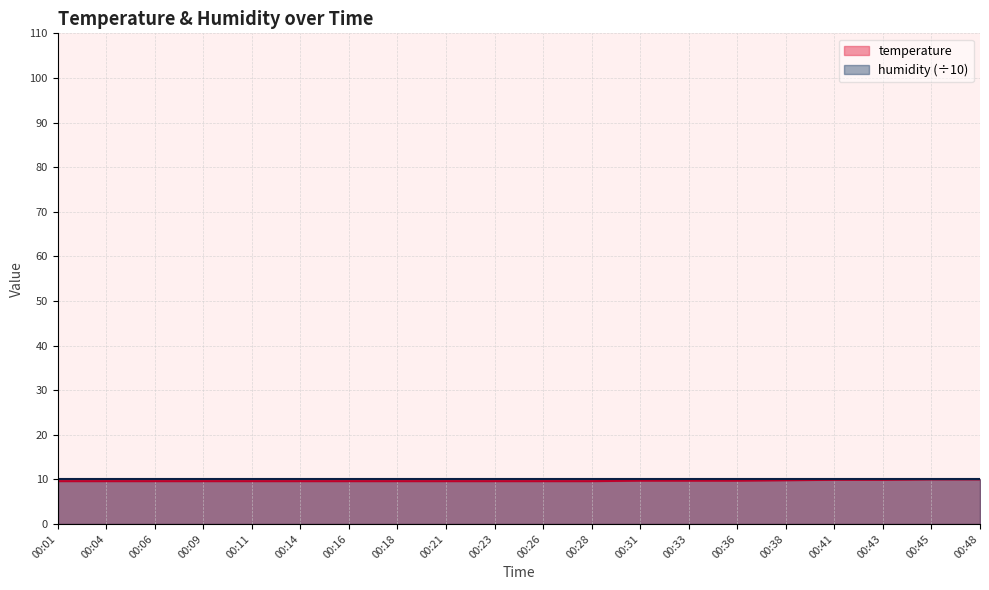

What is the difference between the maximum and minimum values?

0.4